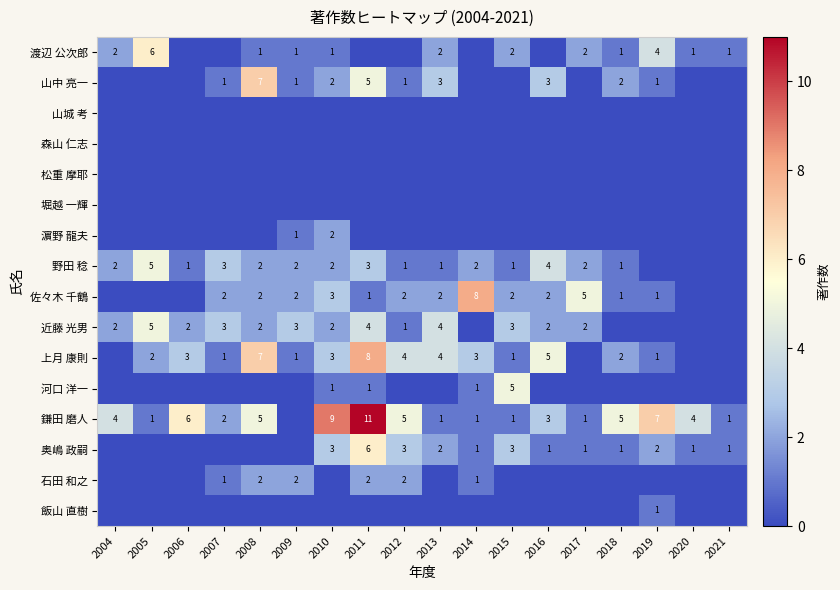

The value of 奥嶋 政嗣 at 2013 is 2. True or false?

True